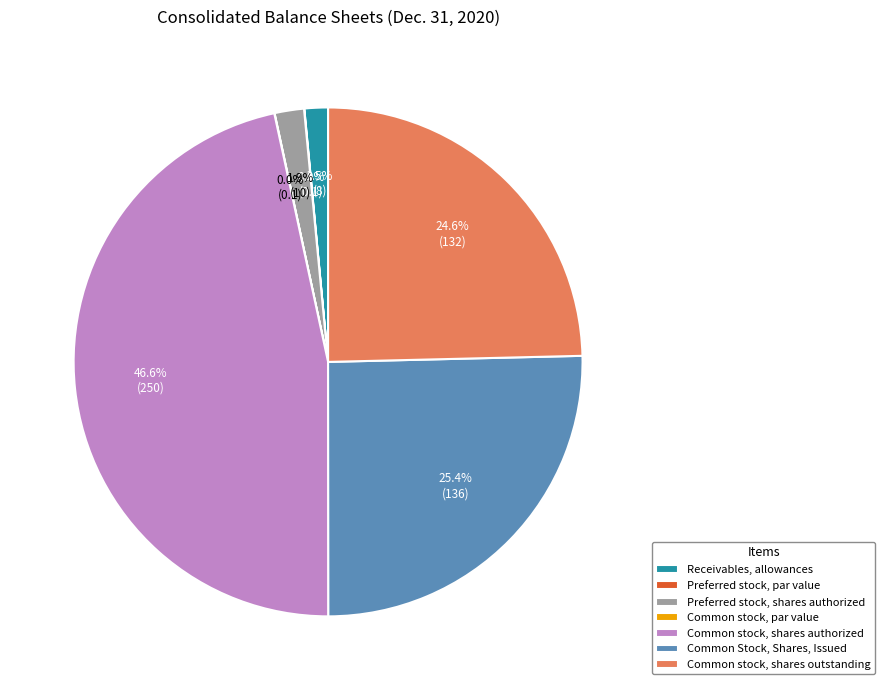

Is Receivables, allowances the majority of the pie?

No